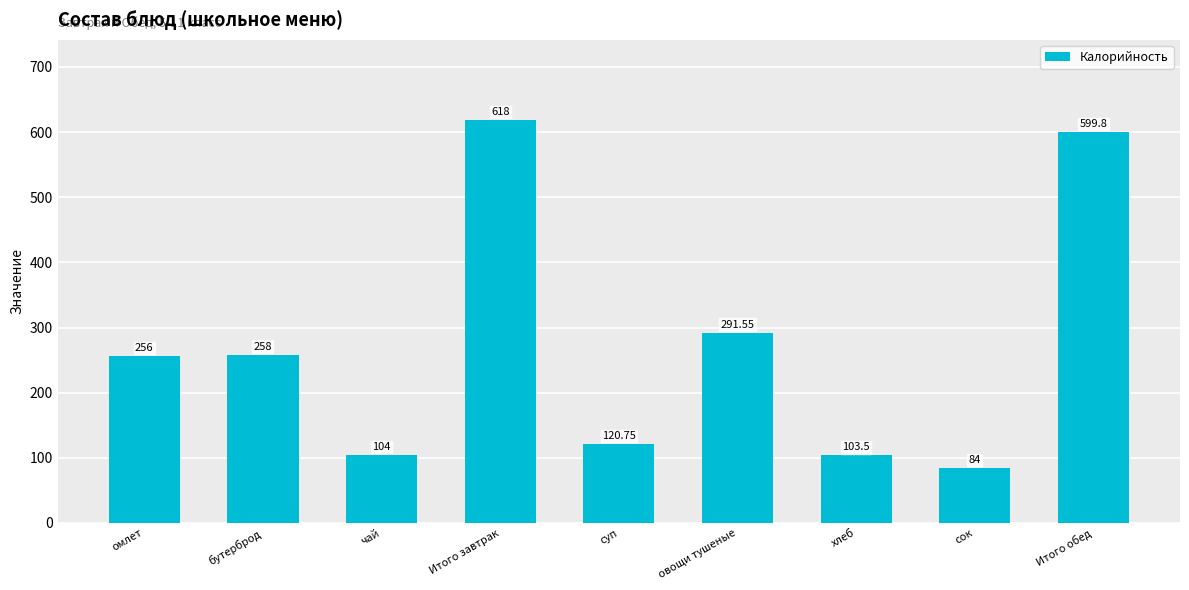

What is the label of the 9th bar from the right?

омлет